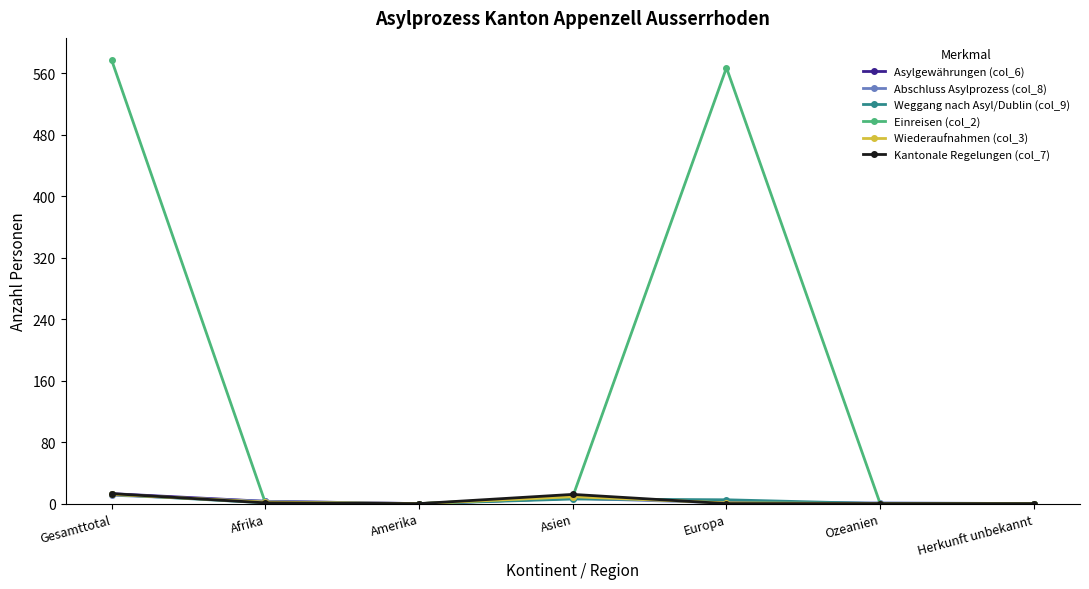

How many lines are shown in the chart?

6